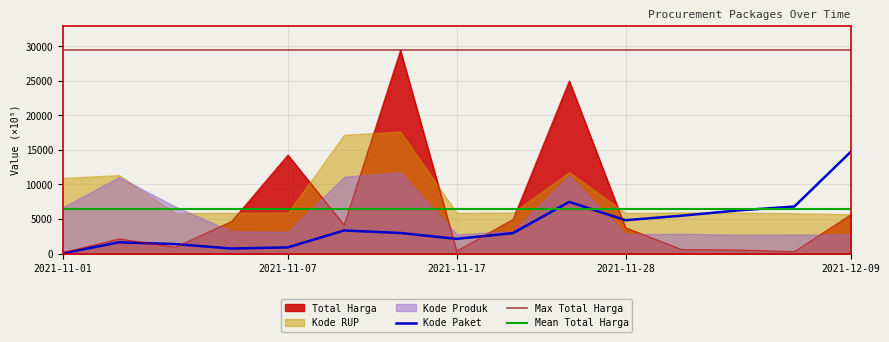

True or false: Total Harga has a value of 24973.3 at 2021-11-24.

True